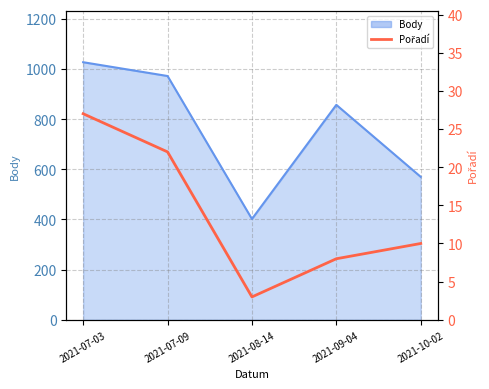

True or false: there are more than 1 points higher than both neighbors.

False